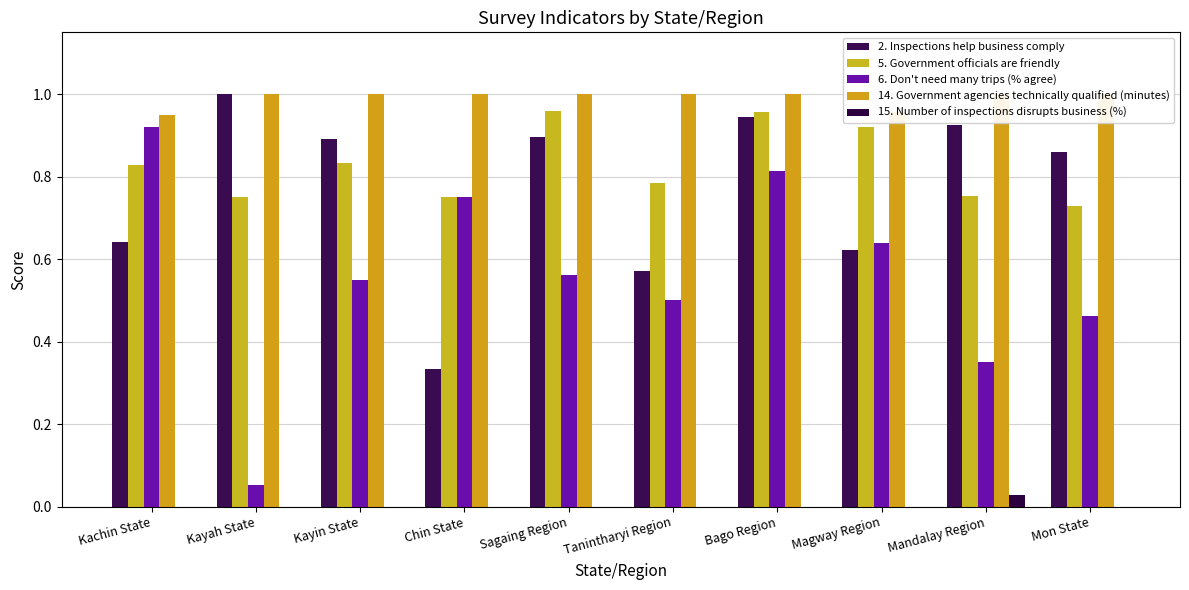

What is the difference between the second highest and second lowest values in the 6. Don't need many trips (% agree) series?

0.5